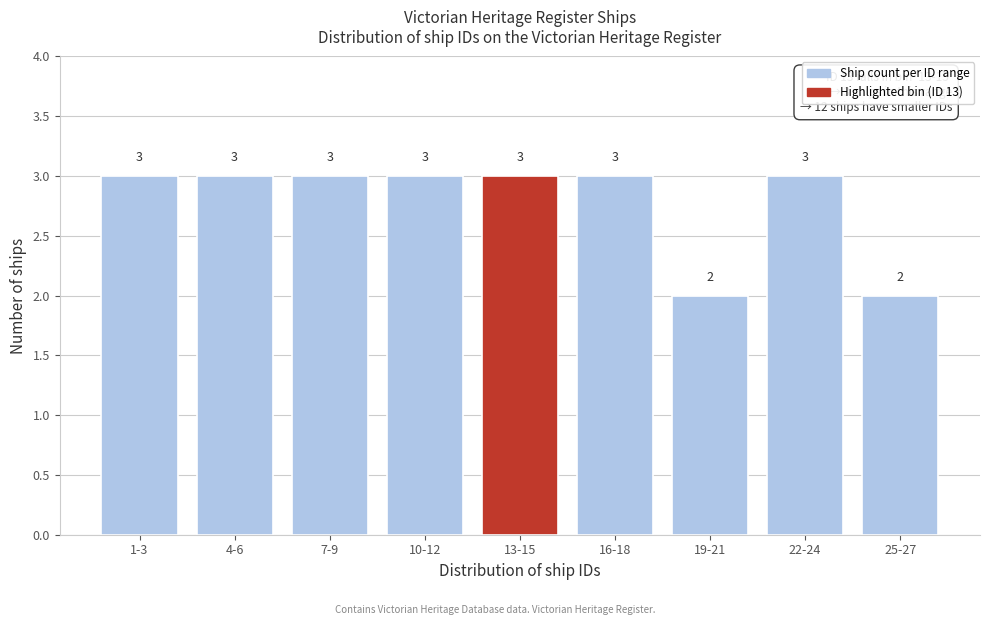

Reading left to right, what are all the values shown in this chart?

1-3=3	4-6=3	7-9=3	10-12=3	13-15=3	16-18=3	19-21=2	22-24=3	25-27=2